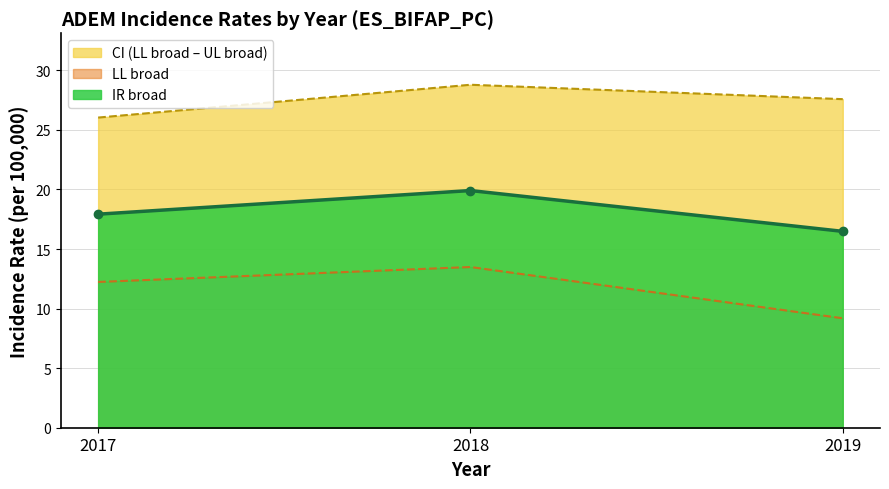

What is the lowest value of the IR broad series?

16.5